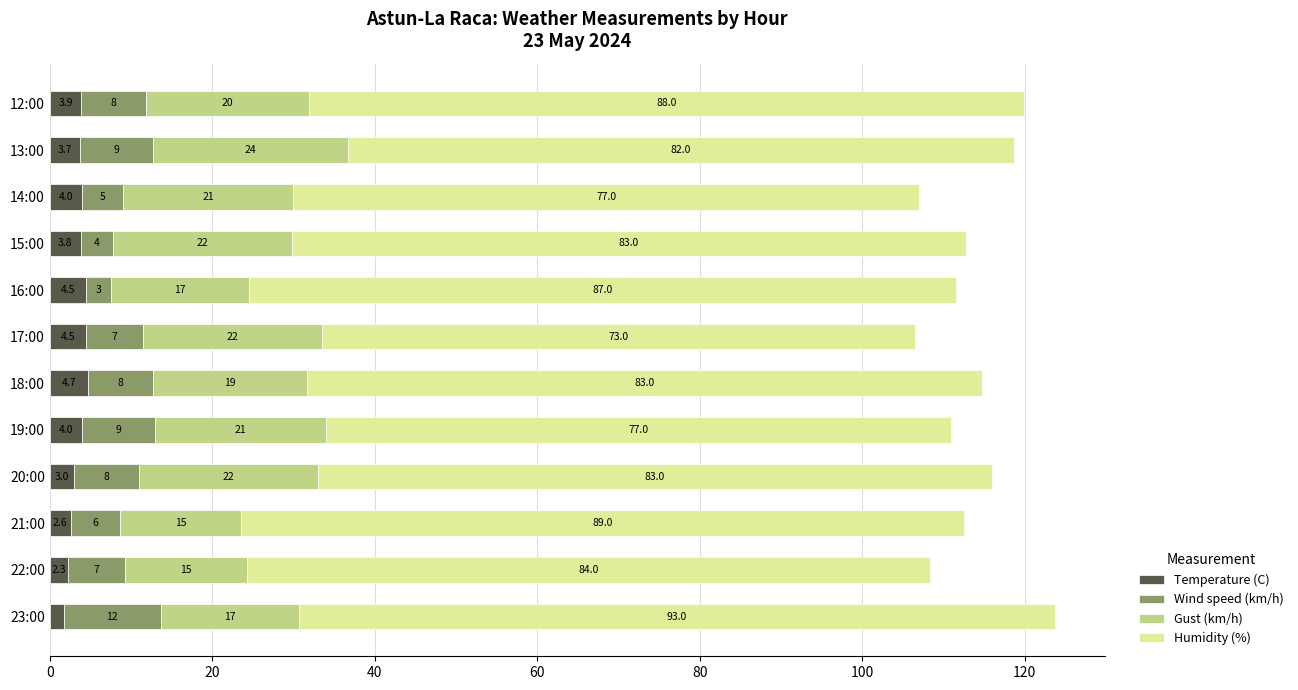

At which category is the sum across all series the highest?

23:00